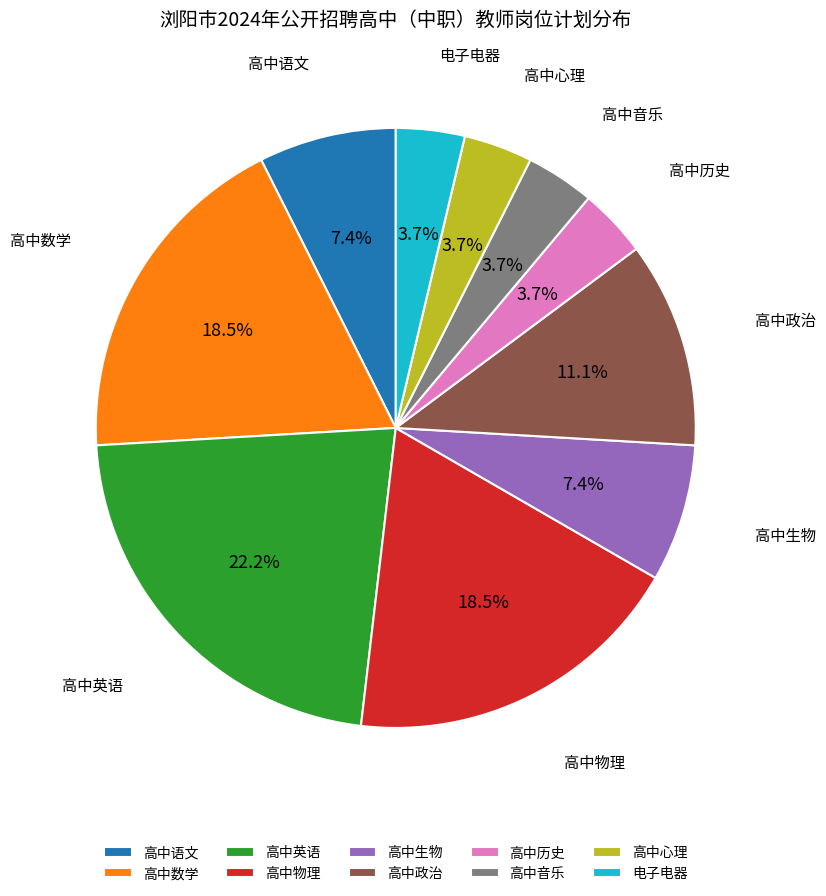

To the nearest percent, what portion does 高中英语 represent?

22%